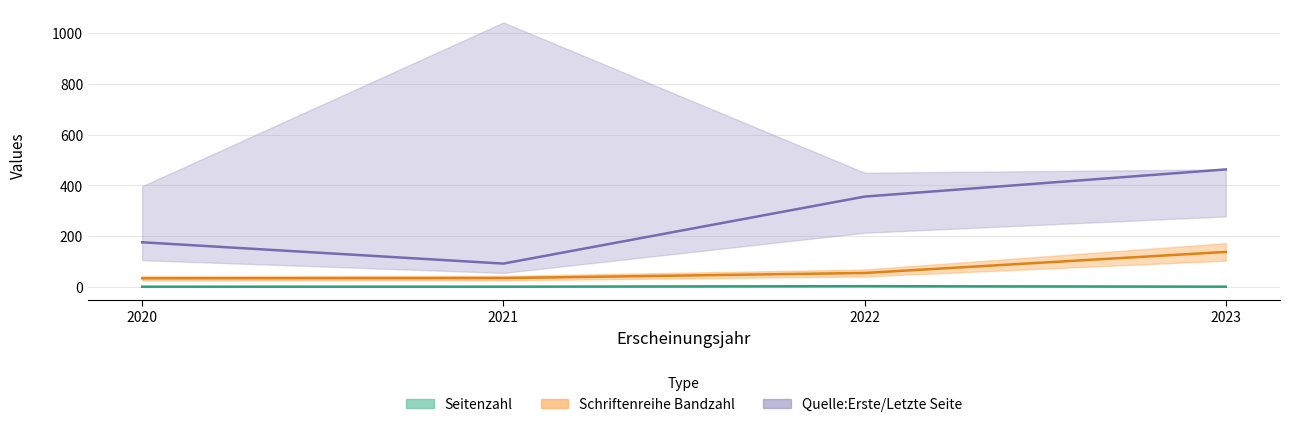

At how many categories does at least one series exceed 39?

4